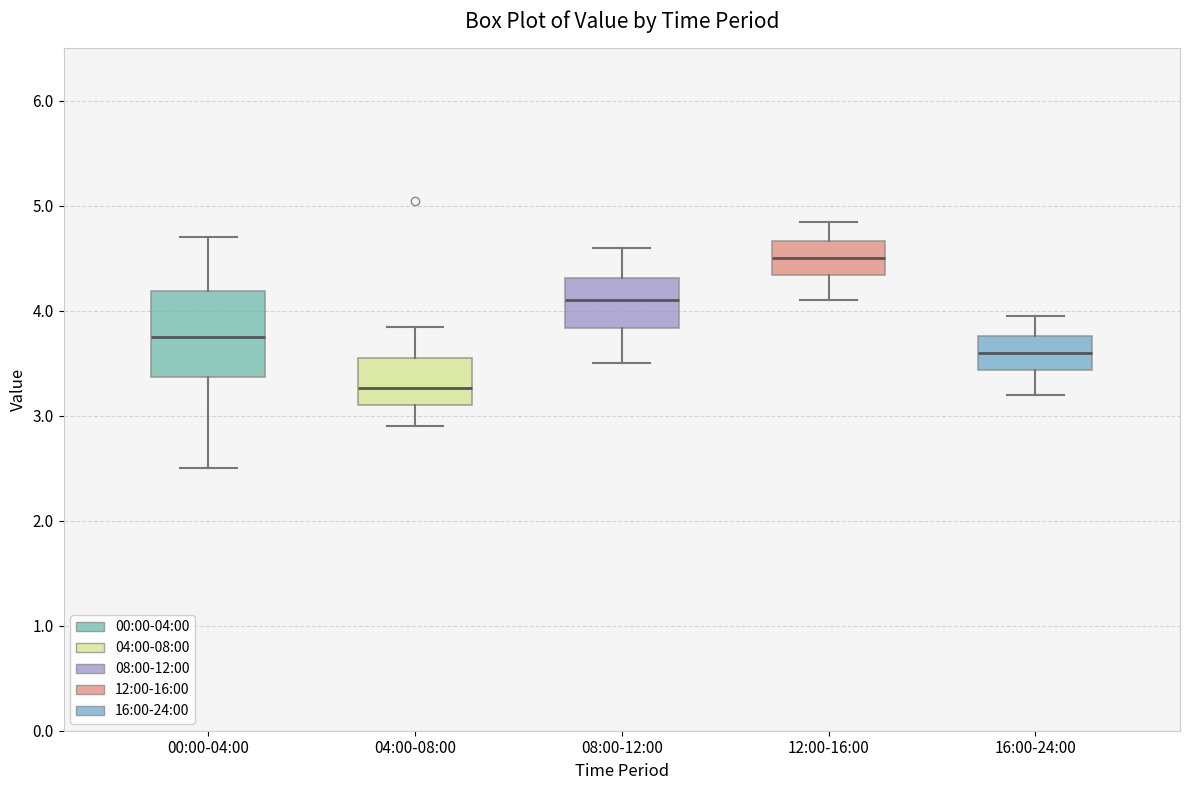

Reading left to right, read every box against the y-axis: the position of its median line, the range the box covers, and the ends of its whiskers. The values are not printed on the chart, so give them approximately, as read against the axis.

00:00-04:00: median 3.8, box 3.4 to 4.2, whiskers 2.5 to 4.7
04:00-08:00: median 3.3, box 3.1 to 3.6, whiskers 2.9 to 3.9
08:00-12:00: median 4.1, box 3.8 to 4.3, whiskers 3.5 to 4.6
12:00-16:00: median 4.5, box 4.3 to 4.7, whiskers 4.1 to 4.9
16:00-24:00: median 3.6, box 3.4 to 3.8, whiskers 3.2 to 4.0